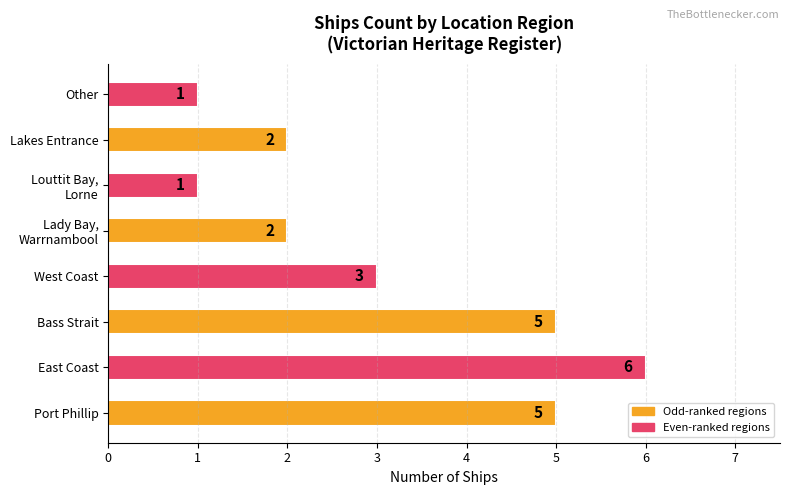

True or false: the data shows 5 at Port Phillip.

True